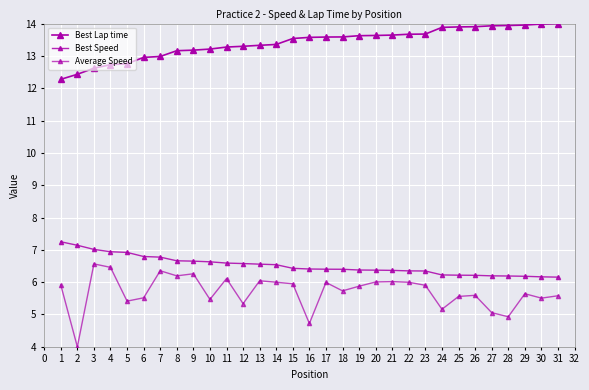

Which series has the largest total across all categories?

Best Lap time